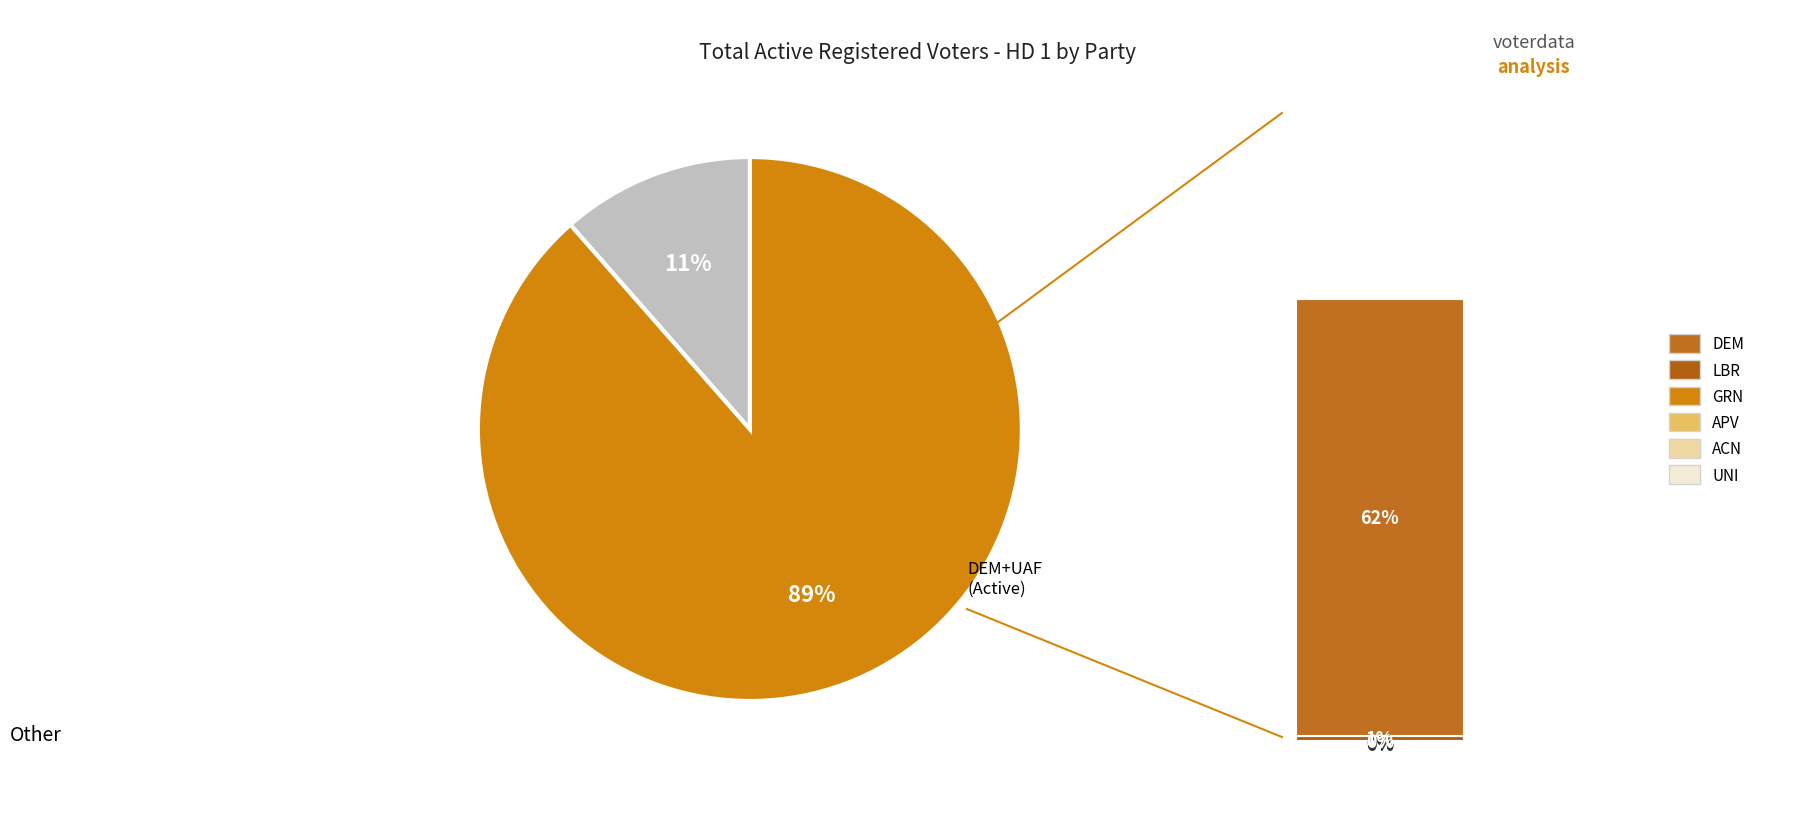

Is there a majority slice in this chart?

Yes